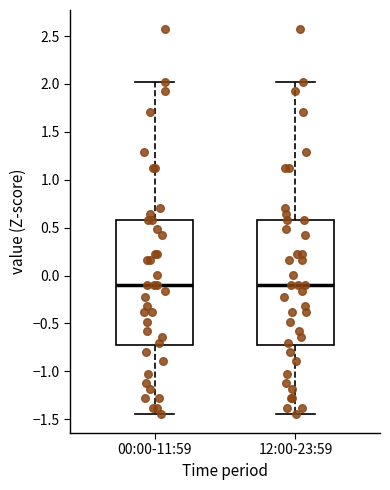

Reading left to right, read every box against the y-axis: the position of its median line, the range the box covers, and the ends of its whiskers. The values are not printed on the chart, so give them approximately, as read against the axis.

00:00-11:59: median -0.10, box -0.75 to 0.60, whiskers -1.45 to 2.05
12:00-23:59: median -0.10, box -0.75 to 0.60, whiskers -1.45 to 2.05